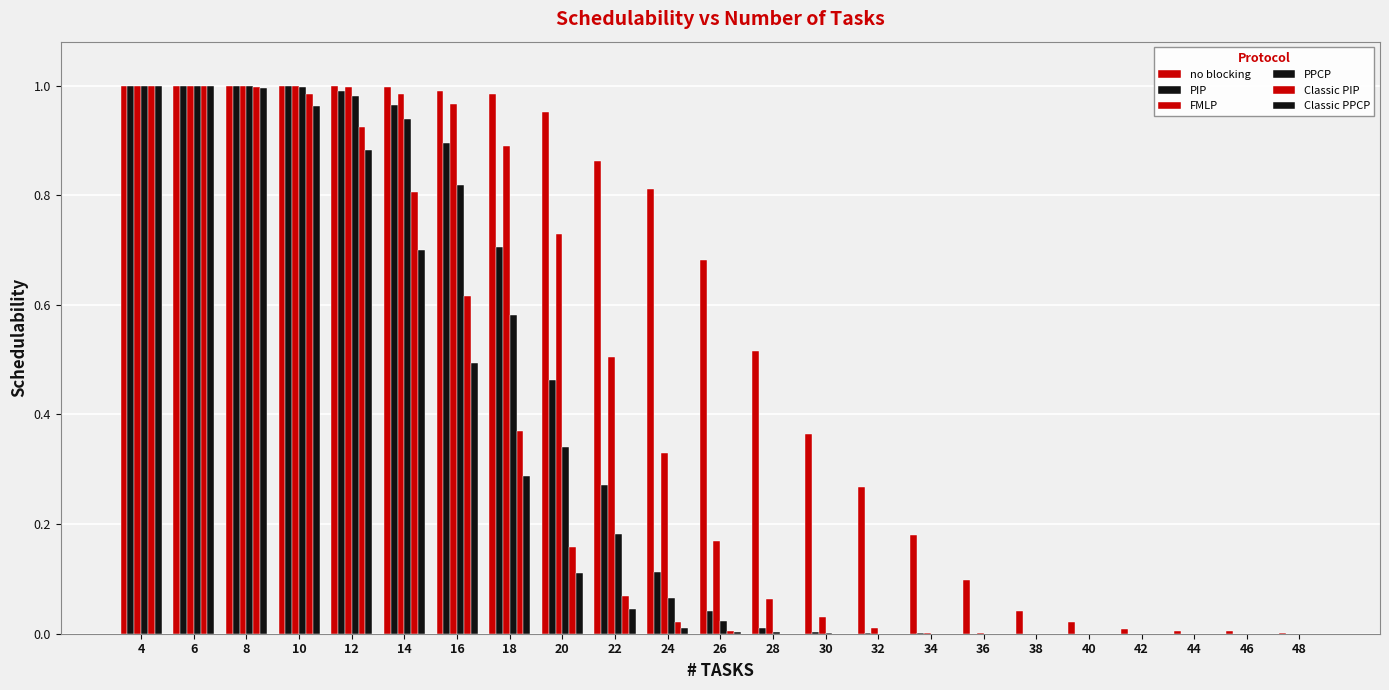

How many series are shown in this chart?

6